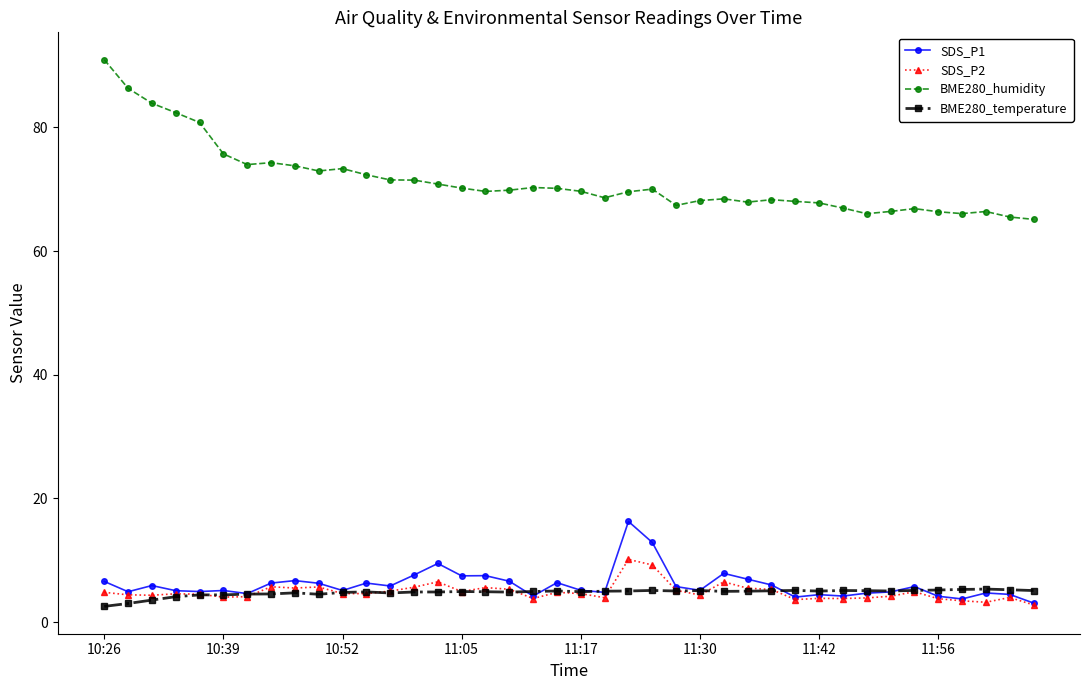

How many series are shown in this chart?

4